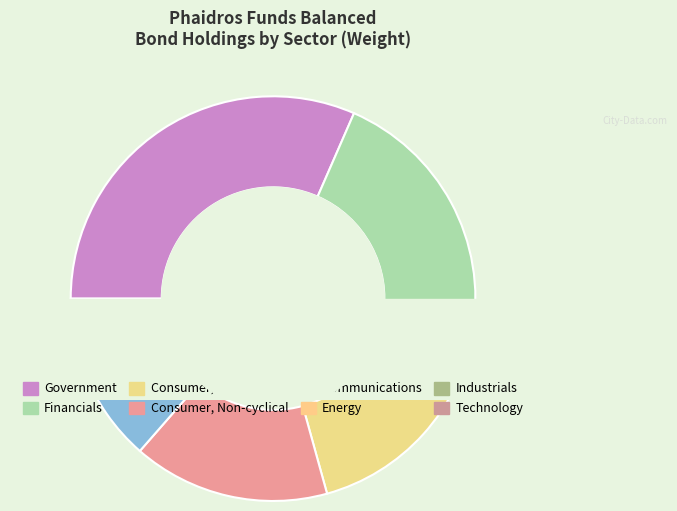

Count the number of slices in the pie.

8